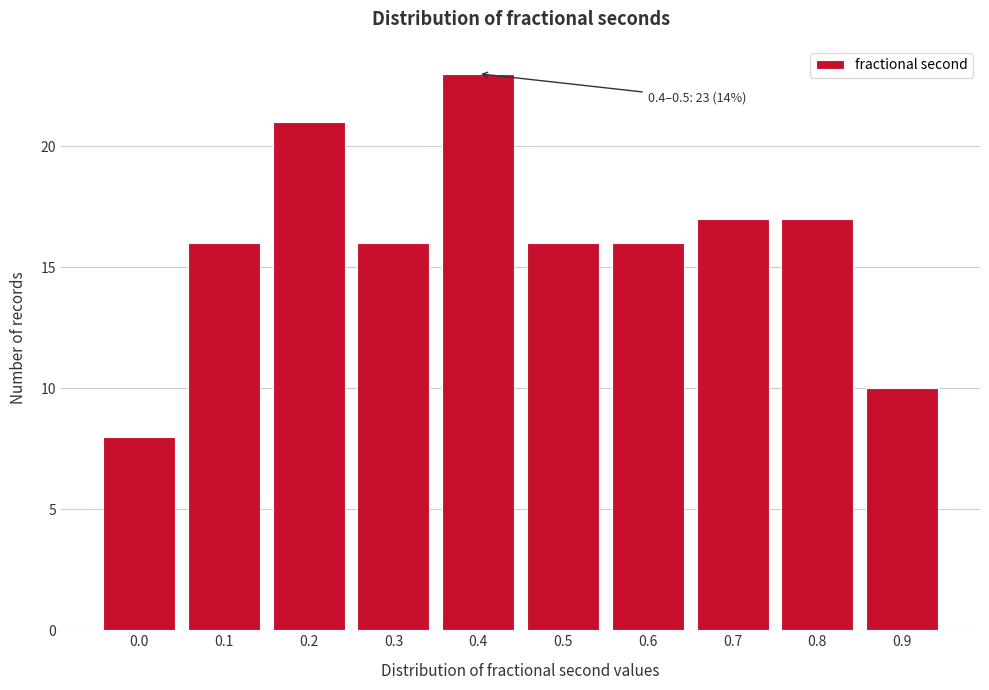

Reading left to right, what are all the values shown in this chart?

0.0=8	0.1=16	0.2=21	0.3=16	0.4=23	0.5=16	0.6=16	0.7=17	0.8=17	0.9=10